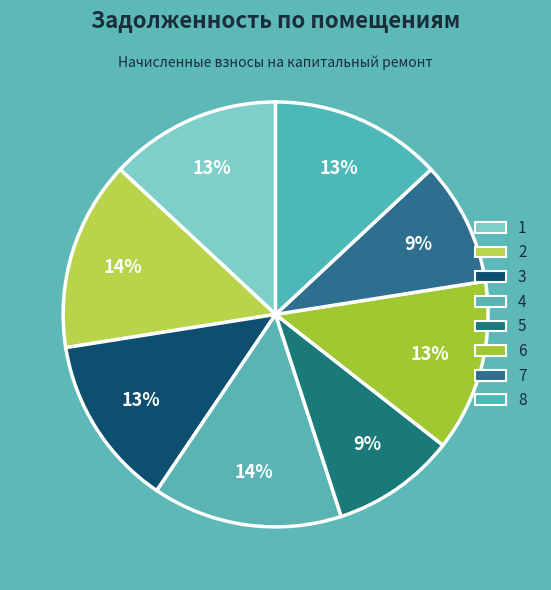

To the nearest percent, what is the average slice percentage?

12%